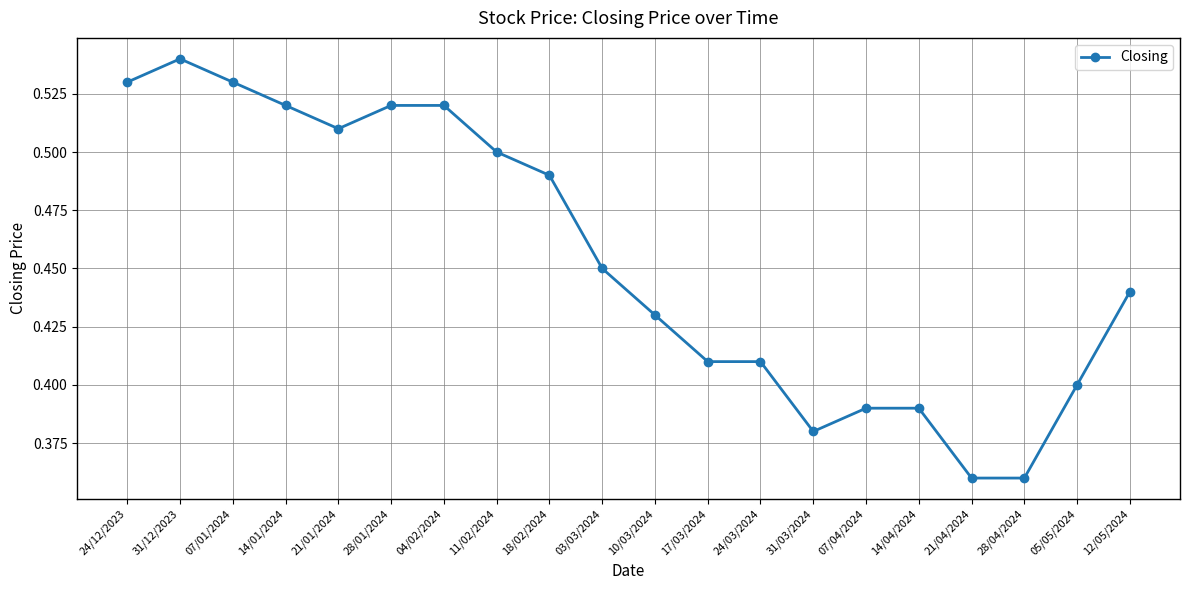

The chart shows a value of 0.5 at 18/02/2024. True or false?

True